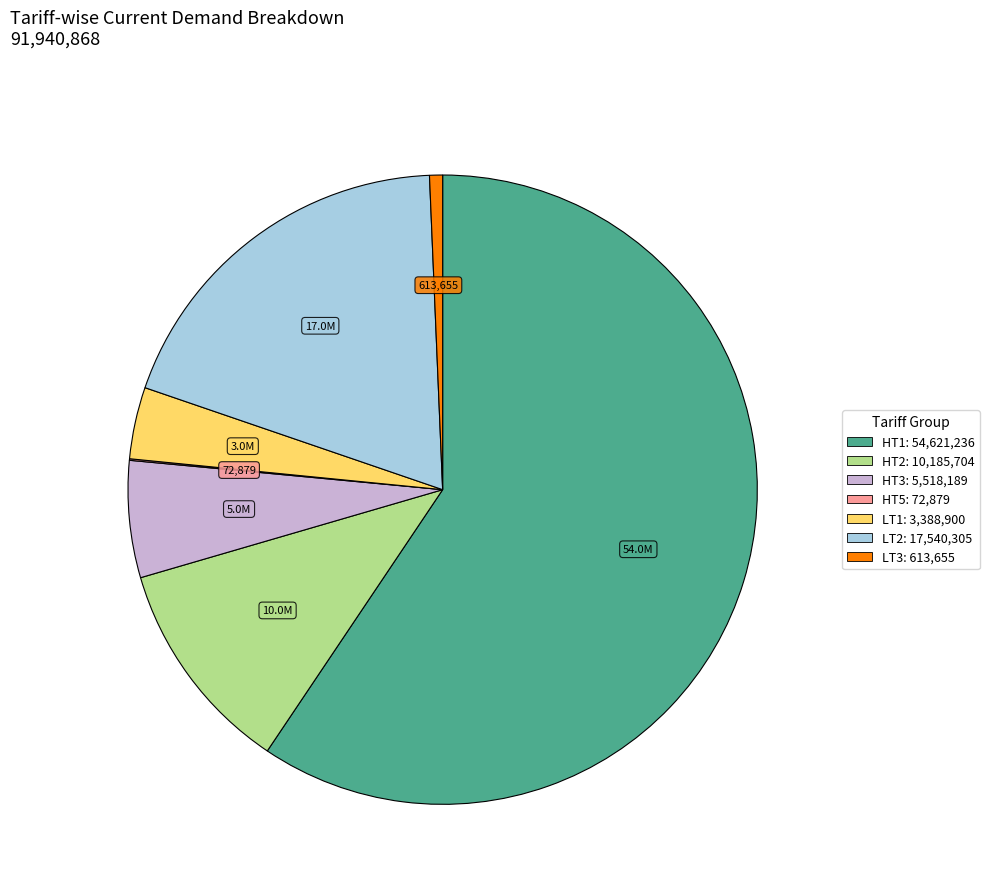

The HT3 slice represents 6% of the pie. True or false?

True